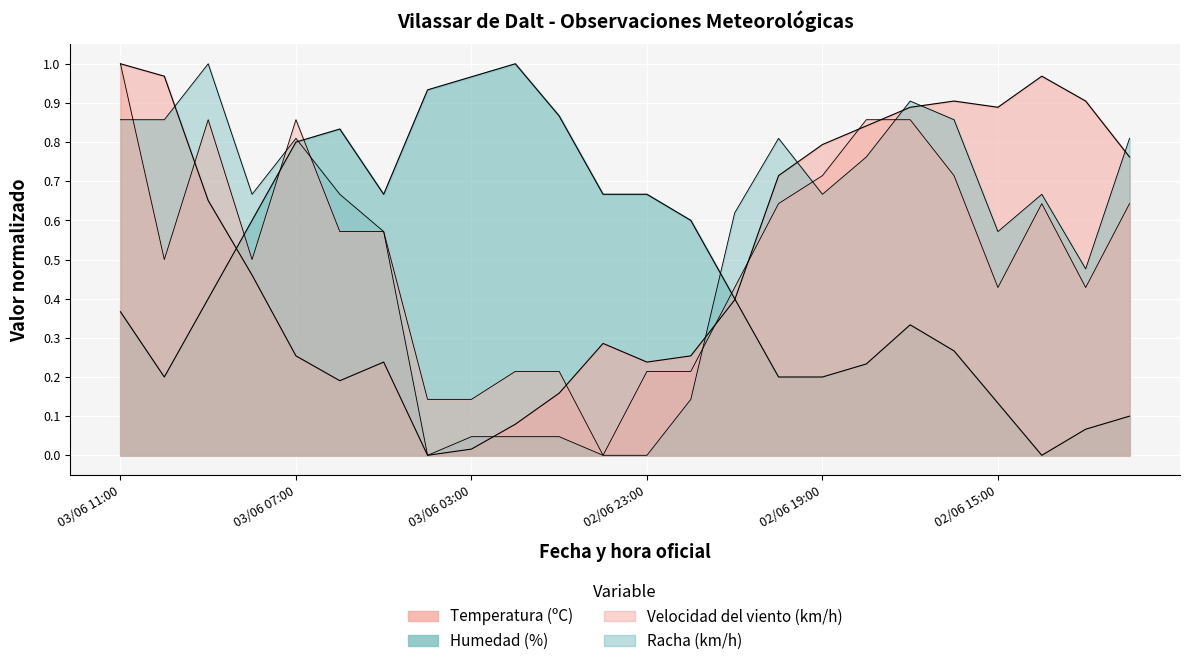

The Humedad (%) series shows 0.1 at 02/06 20:00. True or false?

False